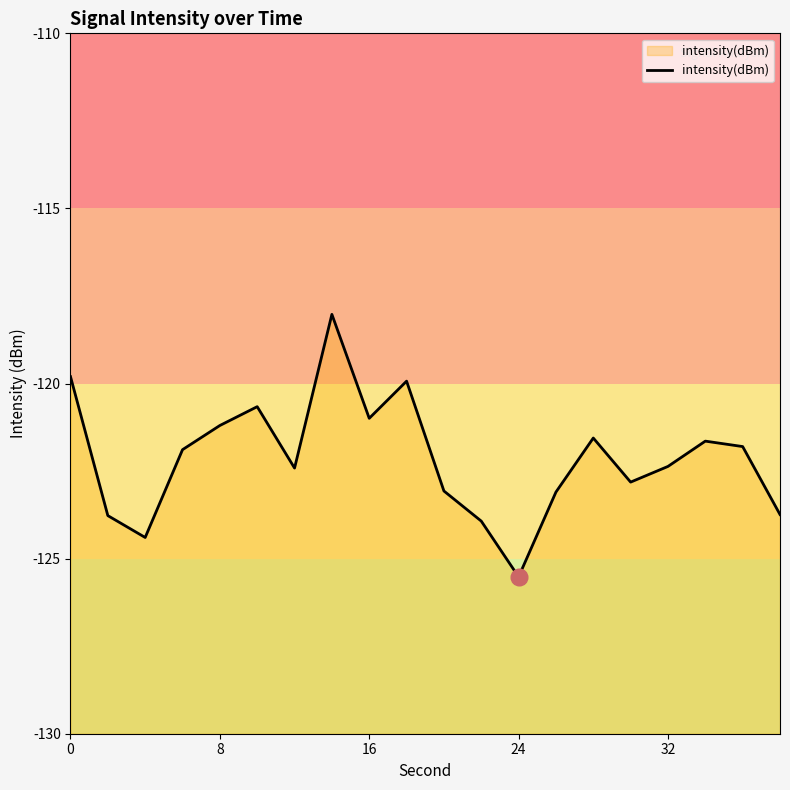

Does the chart have visible grid lines?

No